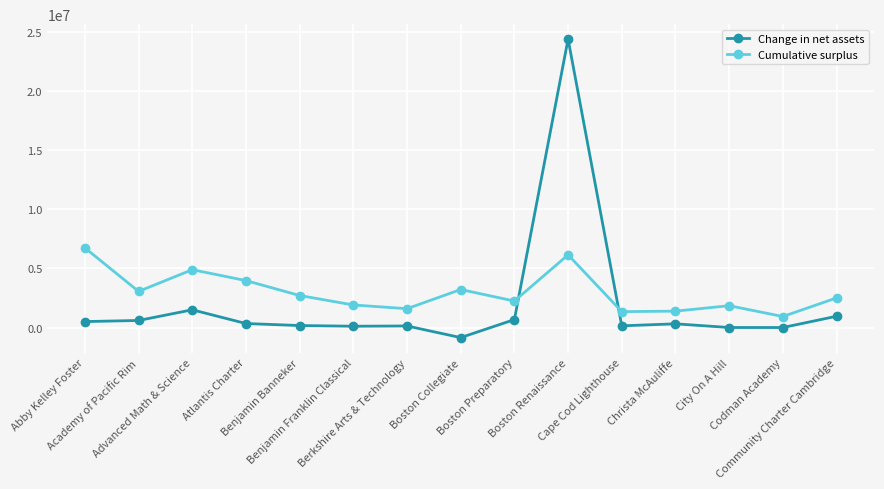

Which series has the largest total across all categories?

Cumulative surplus